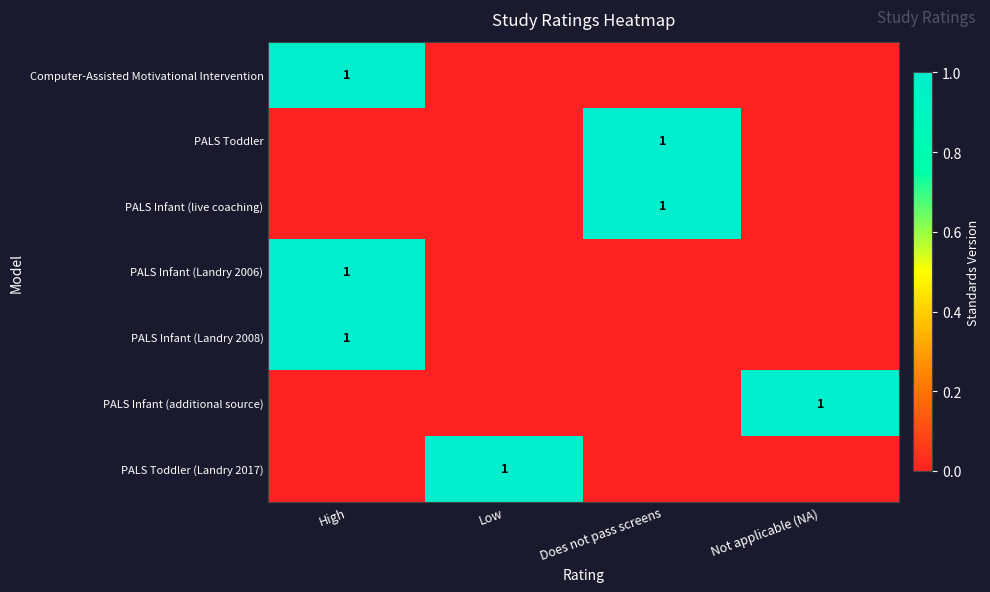

The PALS Toddler series shows 1 at Does not pass screens. True or false?

True